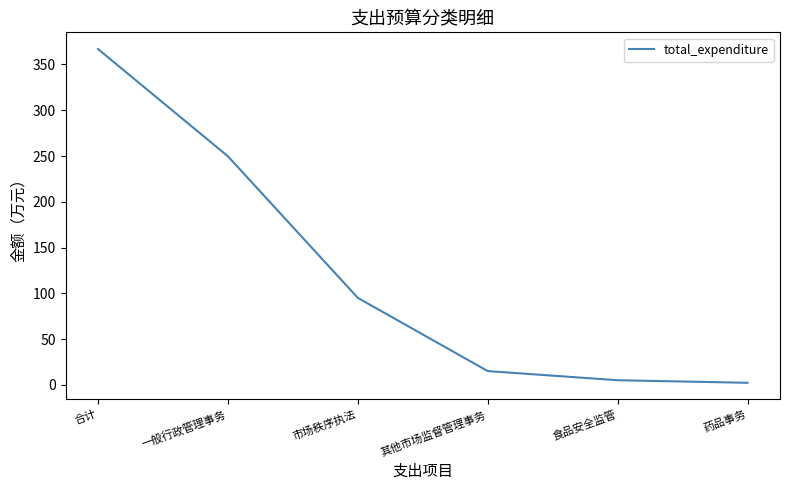

Reading left to right, extract all data points from this chart.

366.9	249.7	95.0	15.0	5.0	2.2